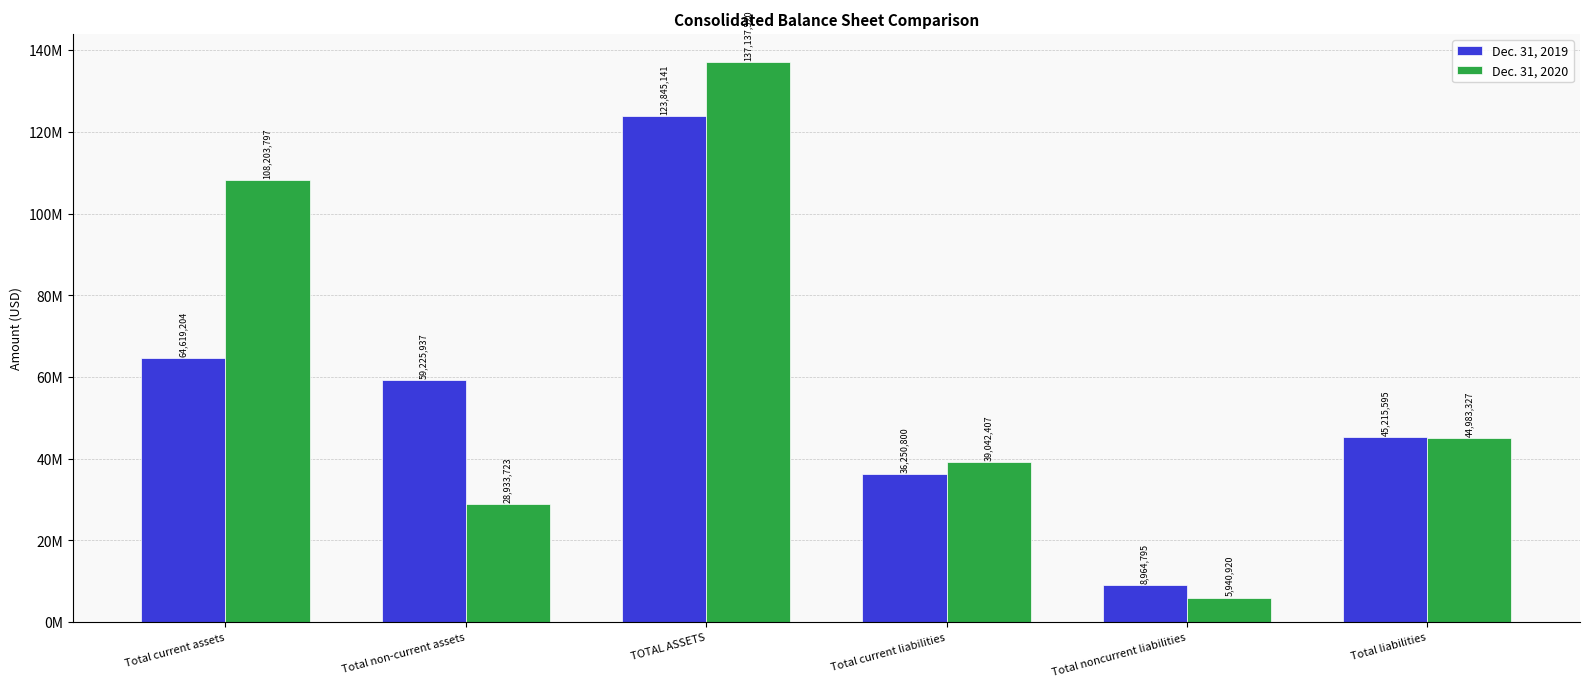

Is the value of Dec. 31, 2019 at Total noncurrent liabilities greater than the value of Dec. 31, 2020 at TOTAL ASSETS?

No